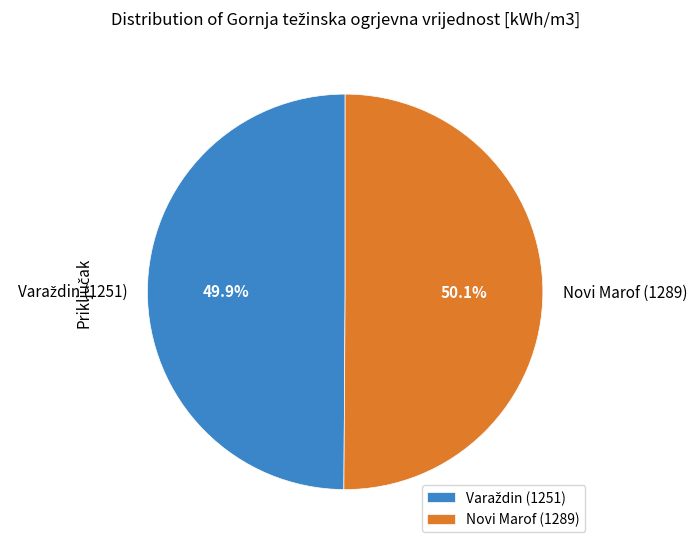

What is the total percentage of Novi Marof (1289) and Varaždin (1251)?

100.0%